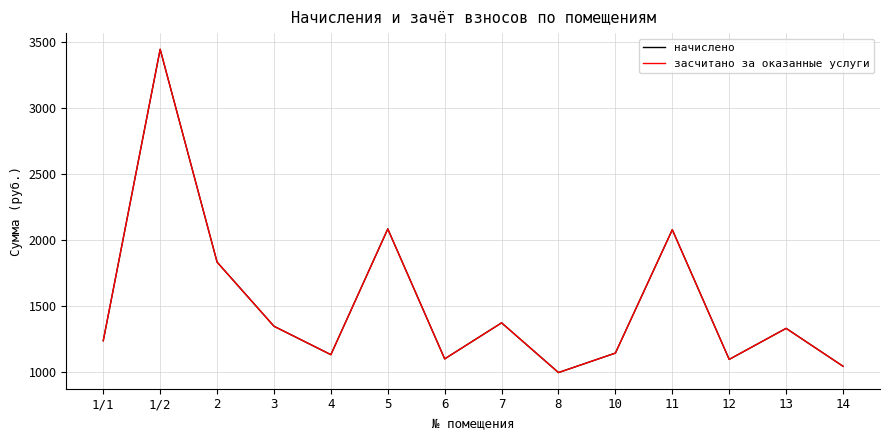

What is the approximate value of засчитано за оказанные услуги at 5?

2085.6